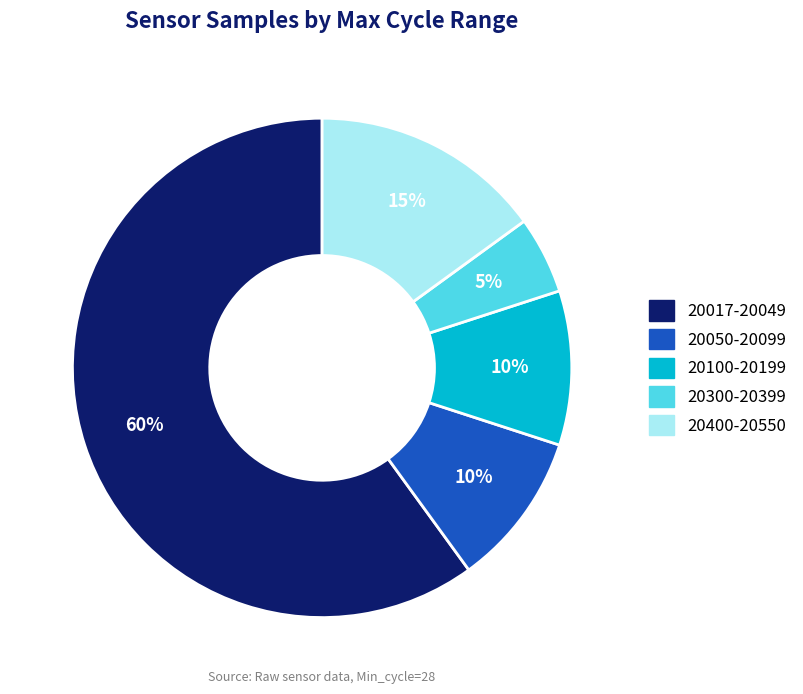

Is there any slice that represents more than half of the pie?

Yes